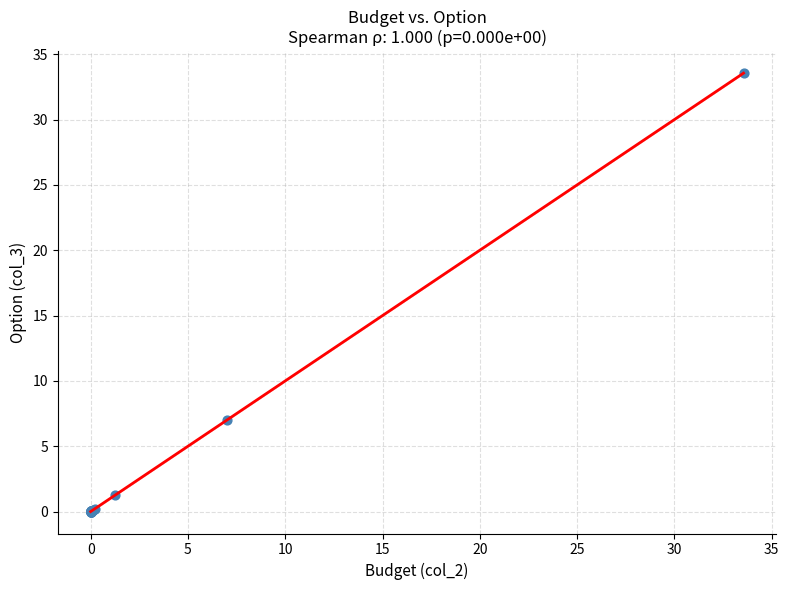

What Y value in the scatter plot is closest to 16?

7.0